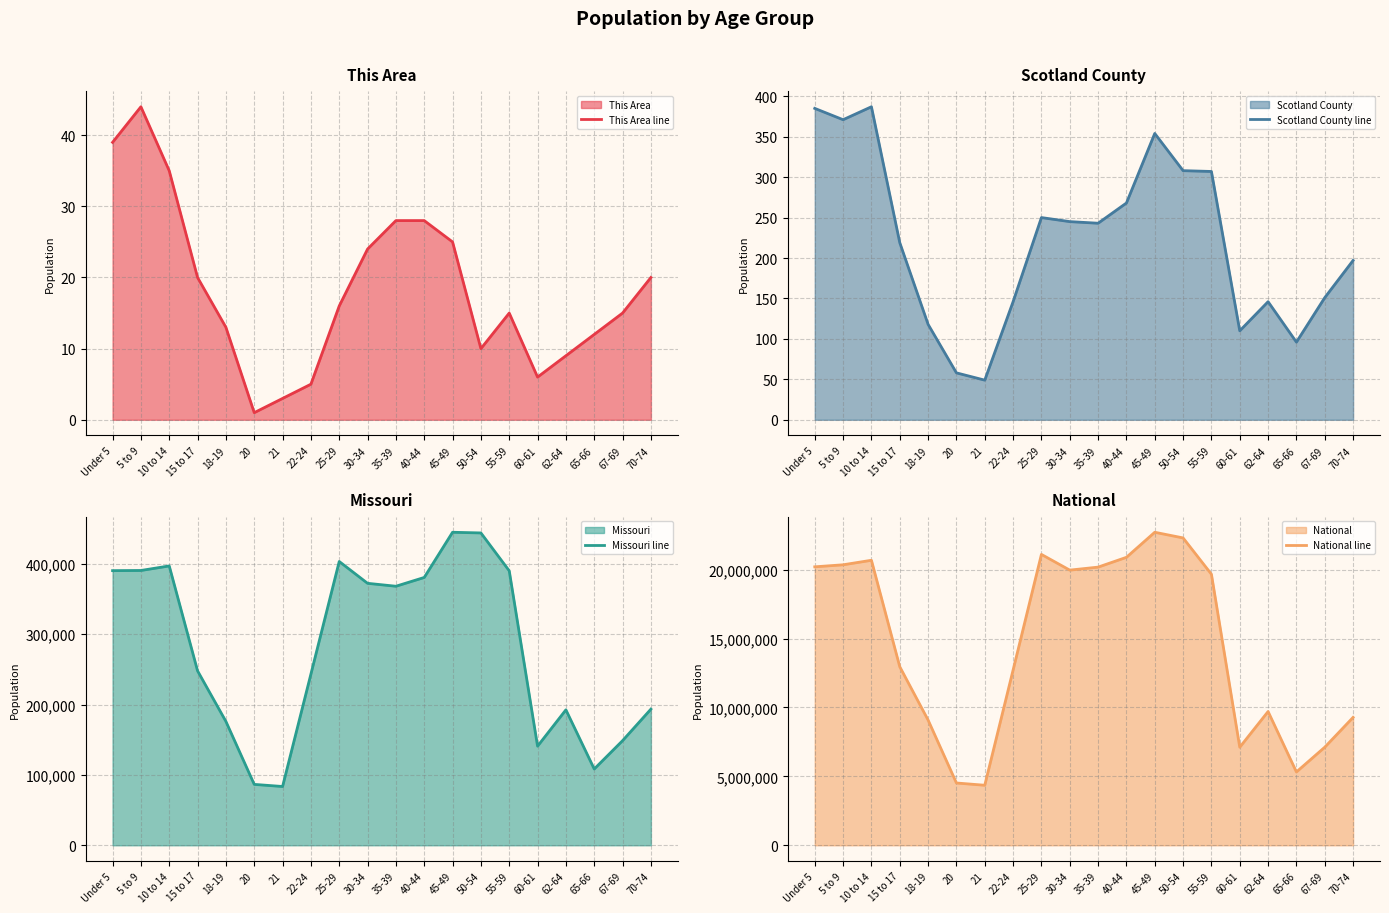

Reading left to right, extract all data points from this chart.

This Area line: 39	44	35	20	13	1	3	5	16	24	28	28	25	10	15	6	9	12	15	20
Scotland County line: 385	371	387	219	118	58	49	146	250	245	243	268	354	308	307	110	146	96	151	197
Missouri line: 390237	390463	396925	247811	175975	86528	83511	243250	403239	372228	368070	380546	444766	443806	389985	140830	192463	108394	148659	193437
National line: 20201362	20348657	20677194	12954254	9086089	4519129	4354294	12712576	21101849	19962099	20179642	20890964	22708591	22298125	19664805	7113727	9704197	5319902	7115361	9278166